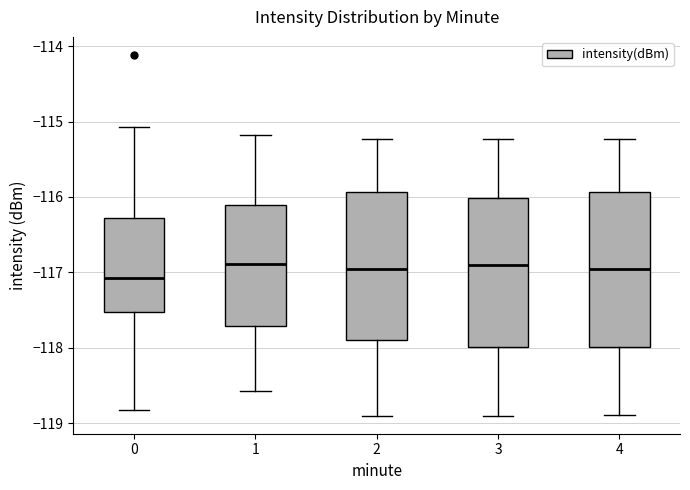

Where is the upper edge of the box at x = 1 on the y-axis? The values are not printed on the chart, so give them approximately, as read against the axis.

-116.1